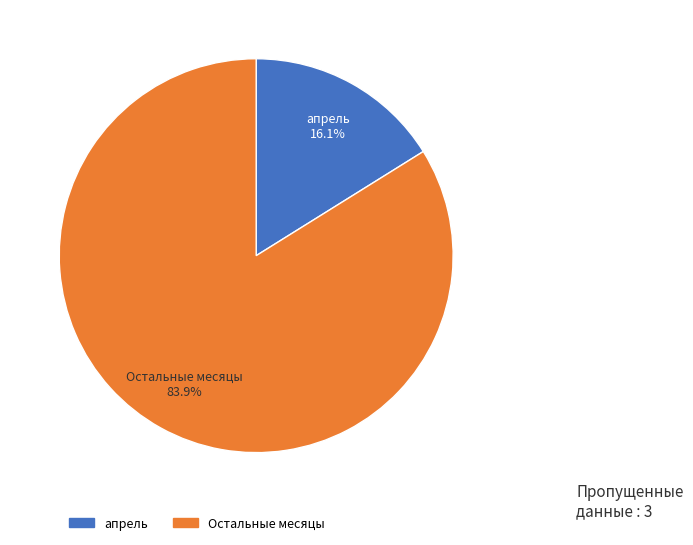

Which slice is the largest?

Остальные месяцы